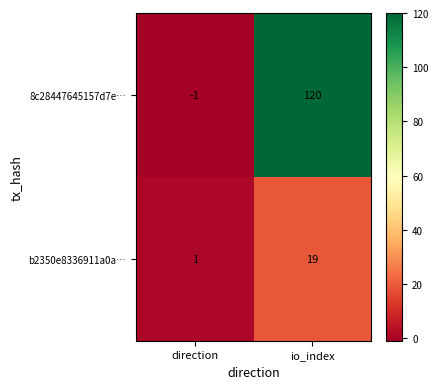

How many data points does each series have?

2